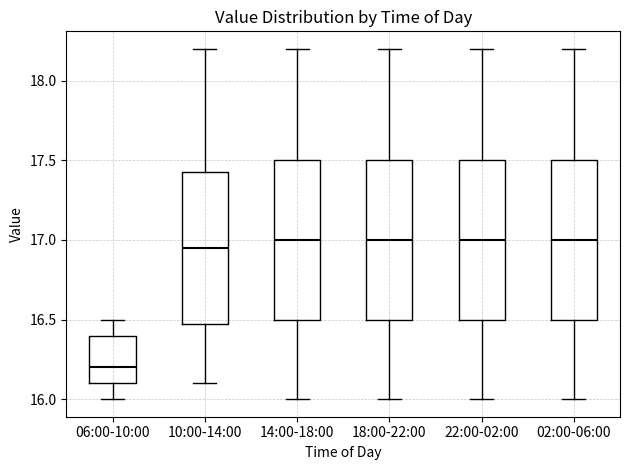

Where is the upper edge of the box for 02:00-06:00 on the y-axis? The values are not printed on the chart, so give them approximately, as read against the axis.

17.50